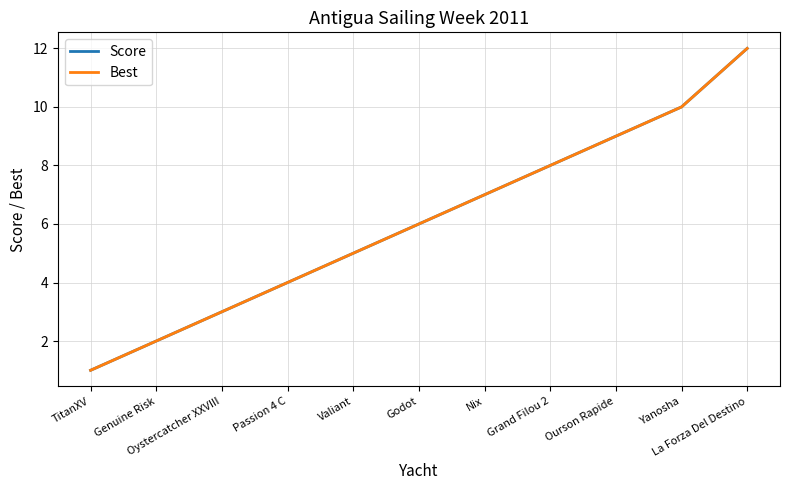

Does the chart display data point markers on the line(s)?

No